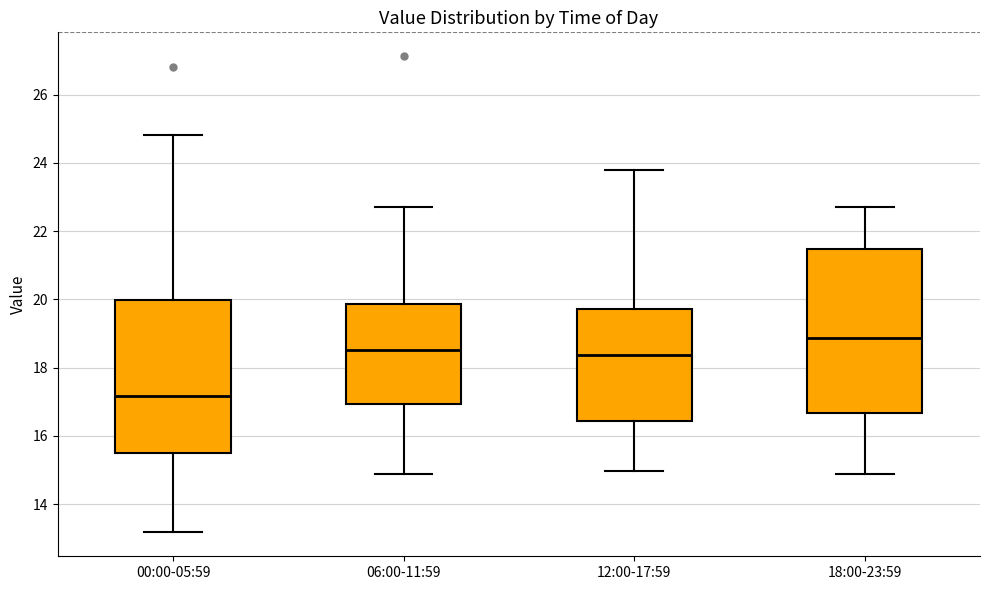

Reading left to right, transcribe this box plot: for each box, give where its median line is, the range the box spans, and where its two whiskers end, as read against the y-axis. The values are not printed on the chart, so give them approximately, as read against the axis.

00:00-05:59: median 17.2, box 15.6 to 20.0, whiskers 13.2 to 24.8
06:00-11:59: median 18.6, box 17.0 to 19.8, whiskers 14.8 to 22.8
12:00-17:59: median 18.4, box 16.4 to 19.8, whiskers 15.0 to 23.8
18:00-23:59: median 18.8, box 16.6 to 21.4, whiskers 14.8 to 22.8